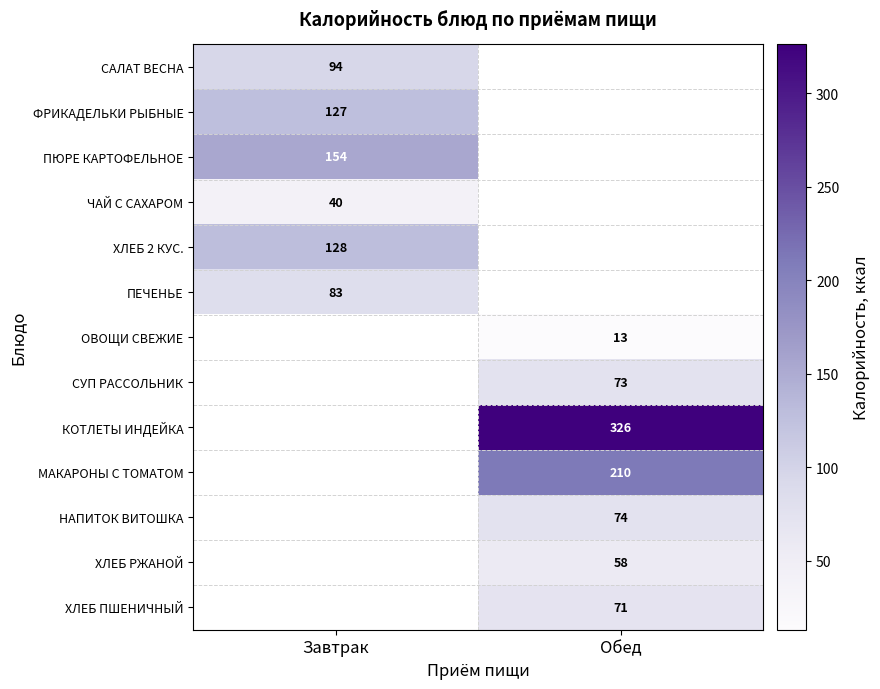

The value of САЛАТ ВЕСНА at Завтрак is 127. True or false?

False